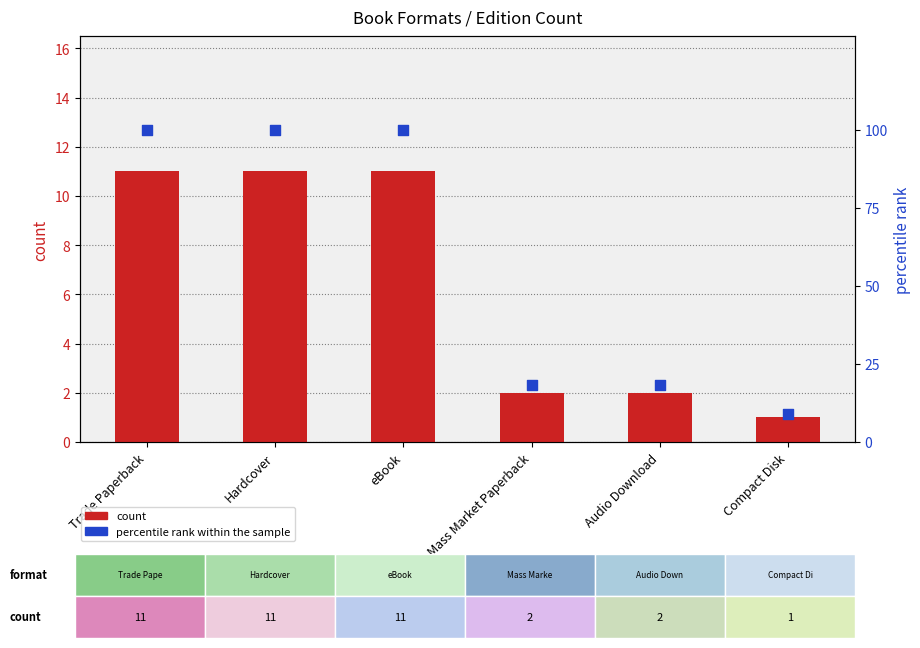

What is the total value across all series at Compact Disk?

10.1